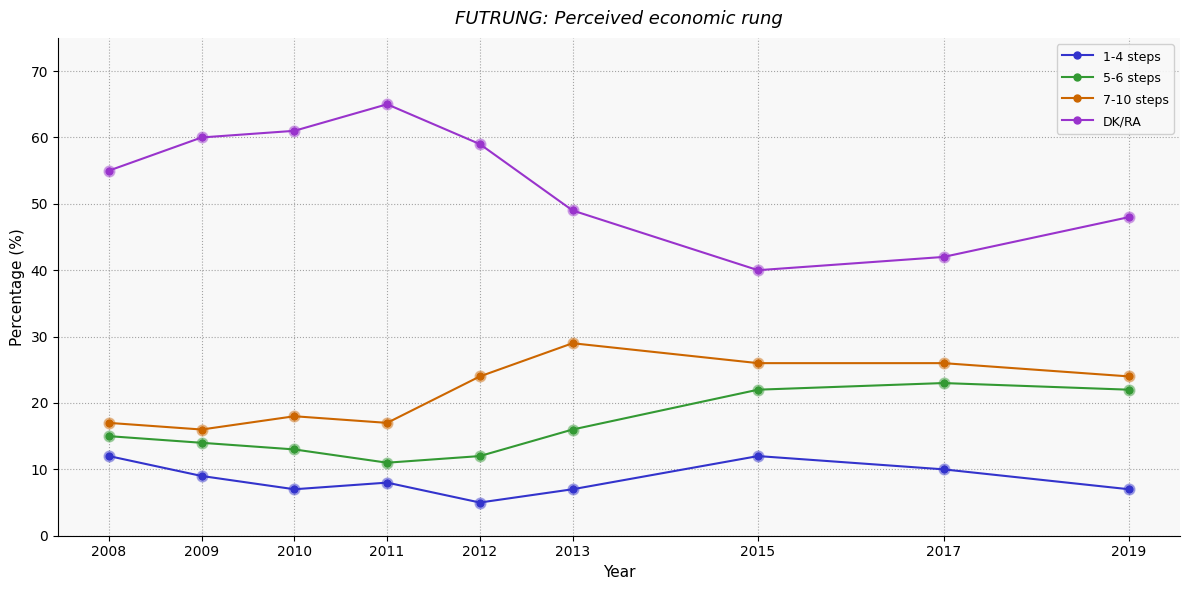

What are all the series names shown in the legend?

1-4 steps, 5-6 steps, 7-10 steps, DK/RA